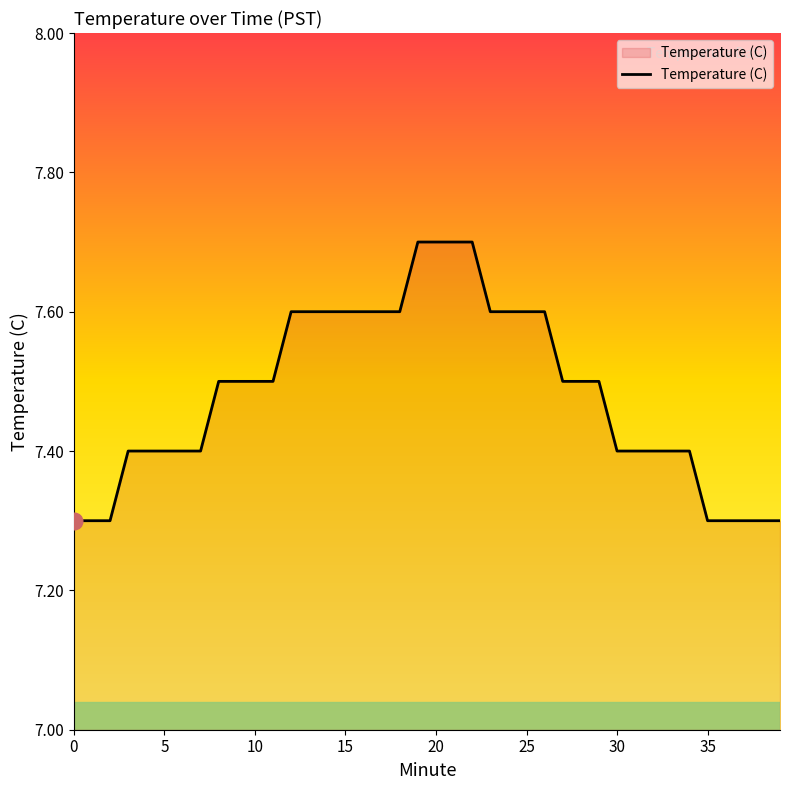

What is the greatest value displayed?

7.7